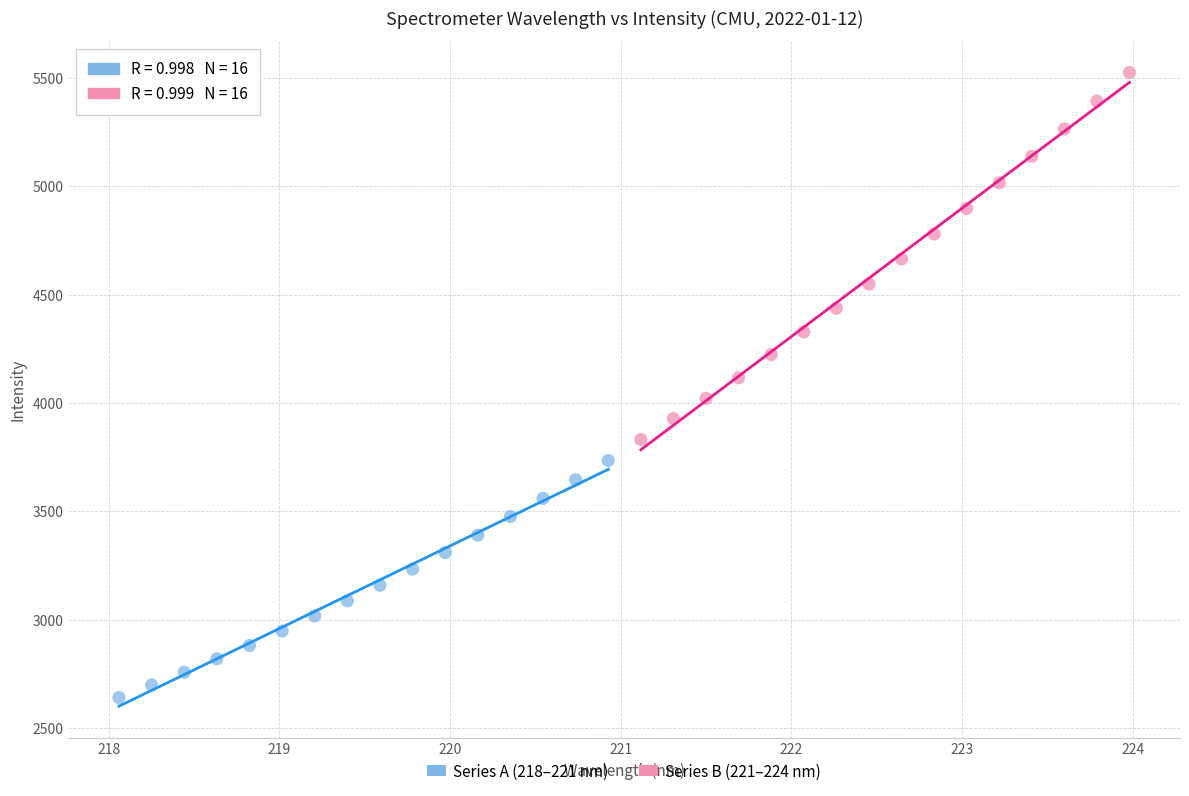

Which series has the widest spread of Y values?

Series B (221–224 nm)